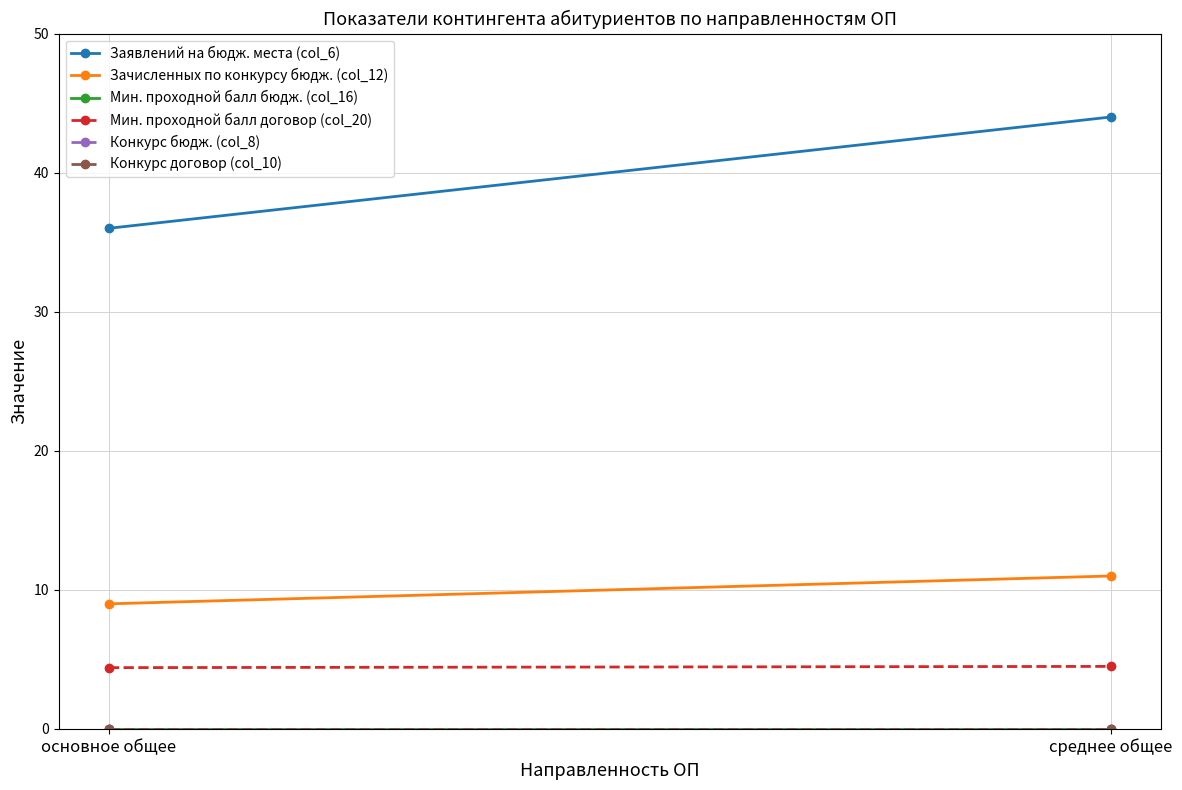

Reading left to right, list all the values displayed in this chart.

Заявлений на бюдж. места (col_6): 36.0	44.0
Зачисленных по конкурсу бюдж. (col_12): 9.0	11.0
Мин. проходной балл бюдж. (col_16): 0.0	0.0
Мин. проходной балл договор (col_20): 4.4	4.5
Конкурс бюдж. (col_8): 0.0	0.0
Конкурс договор (col_10): 0.0	0.0